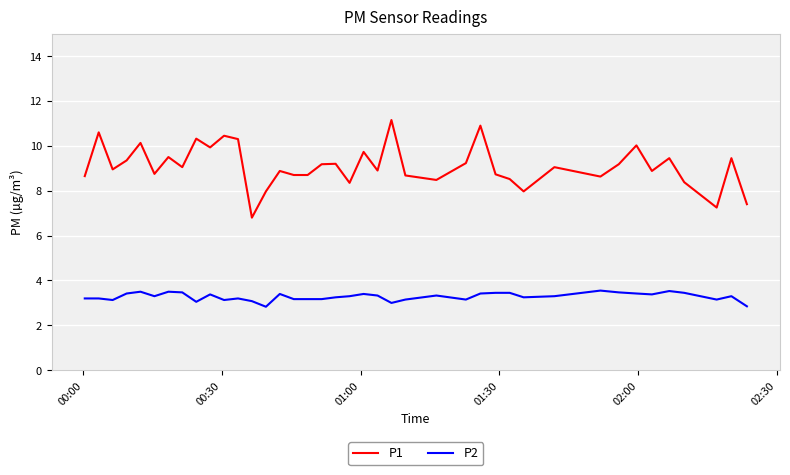

What is the highest value of the P1 series?

11.2